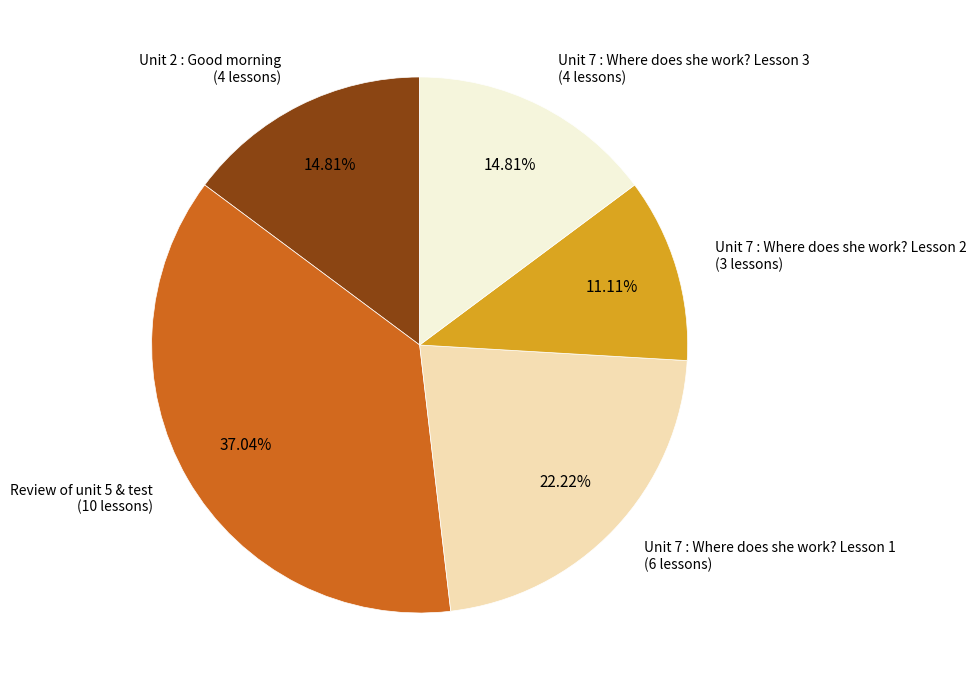

Does any single category account for the majority?

No